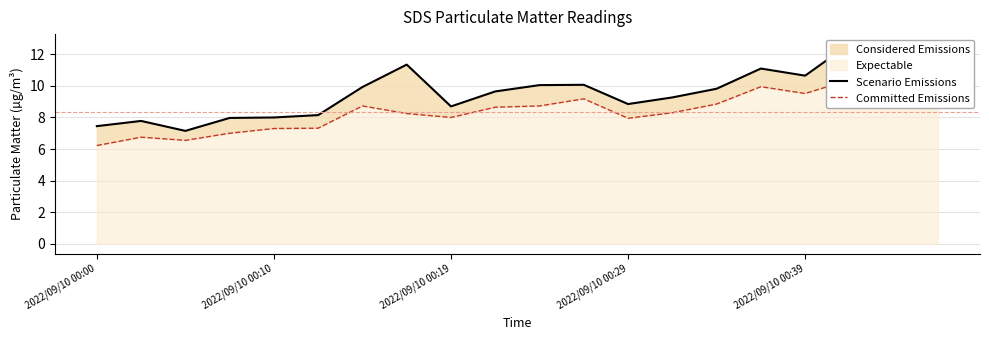

What position from the left is 6?

7